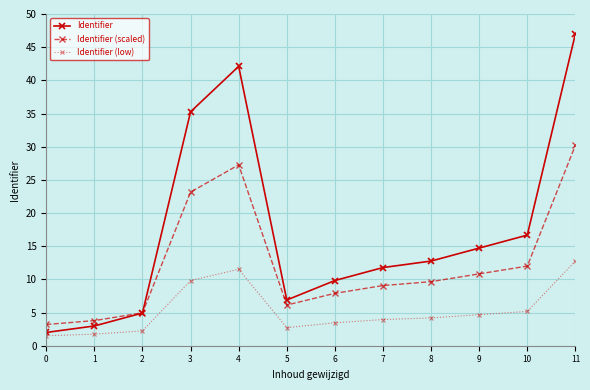

What is the difference between the Identifier (scaled) values at 11 and 2?

25.2